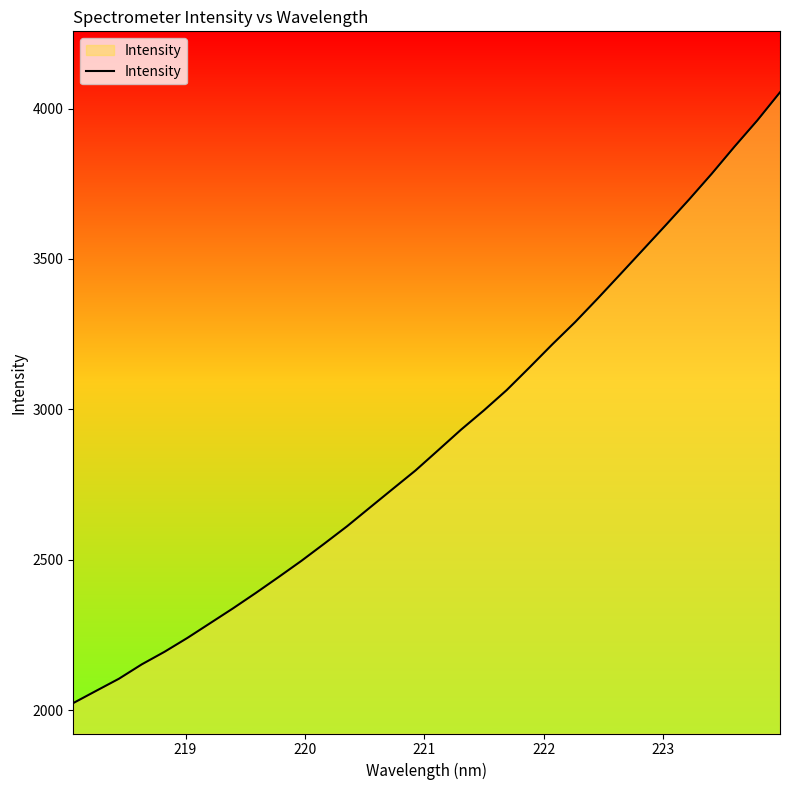

What is the minimum value shown in the chart?

2023.8